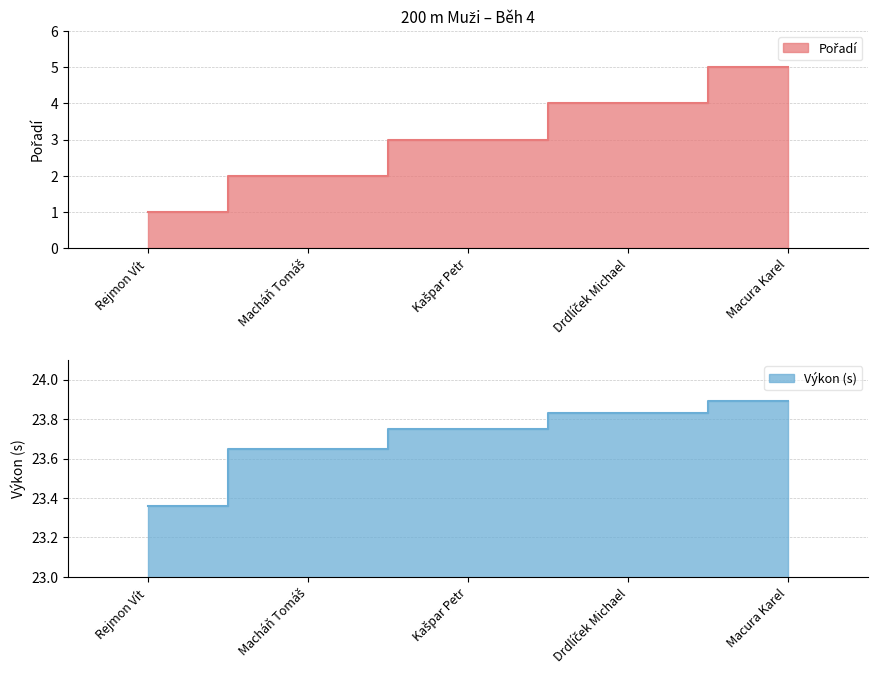

What position from the right is Macháň Tomáš?

4